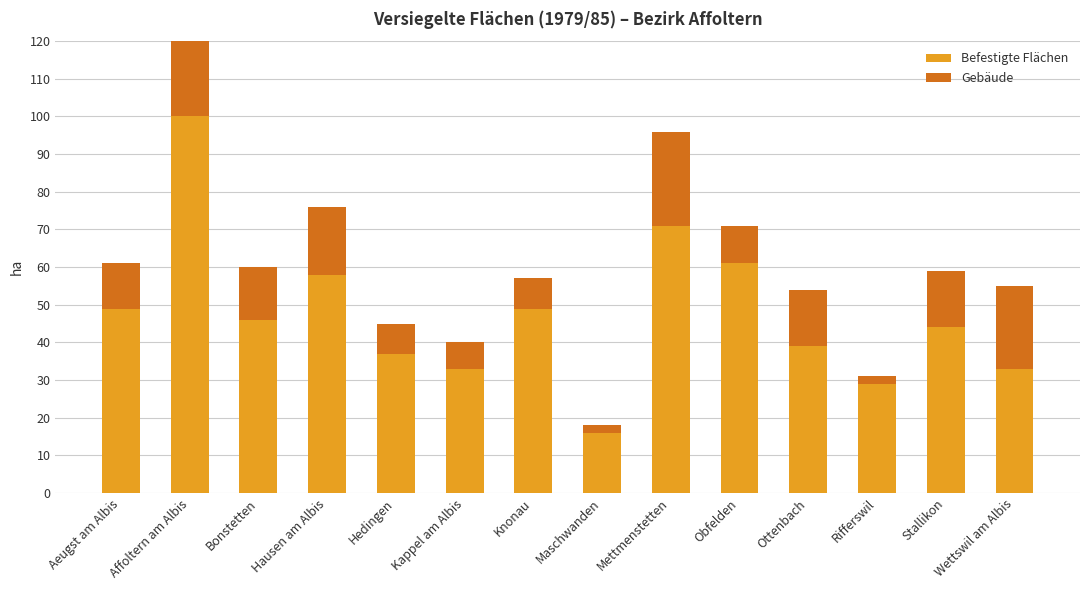

Is the value of Gebäude at Hedingen greater than the value of Befestigte Flächen at Hedingen?

No